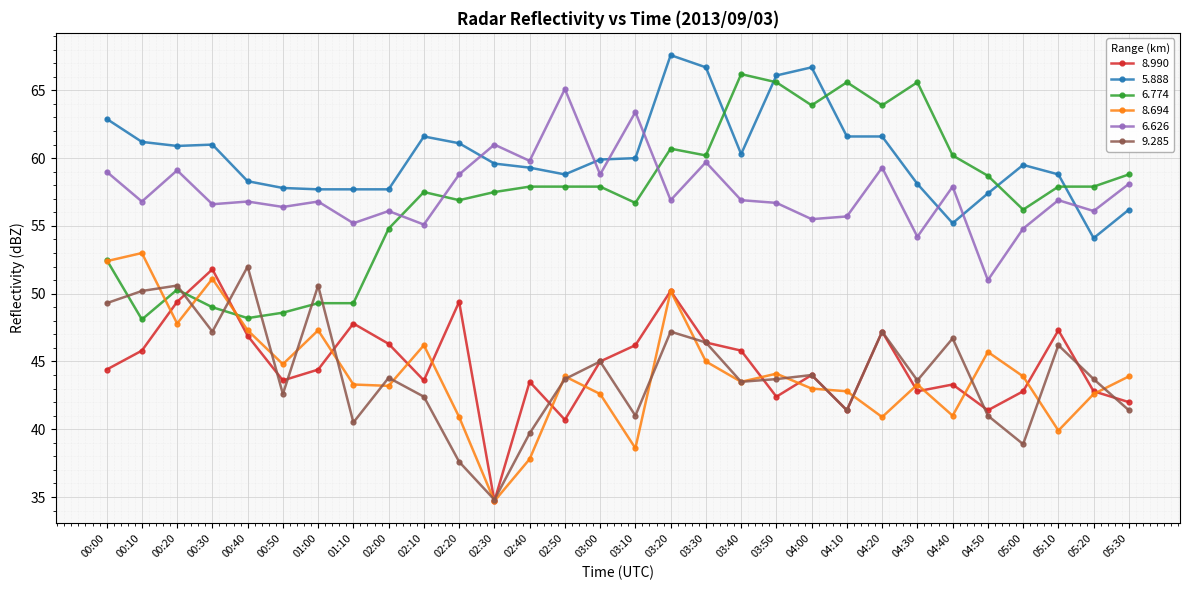

The value of 5.888 at 02:40 is 15.2. True or false?

False